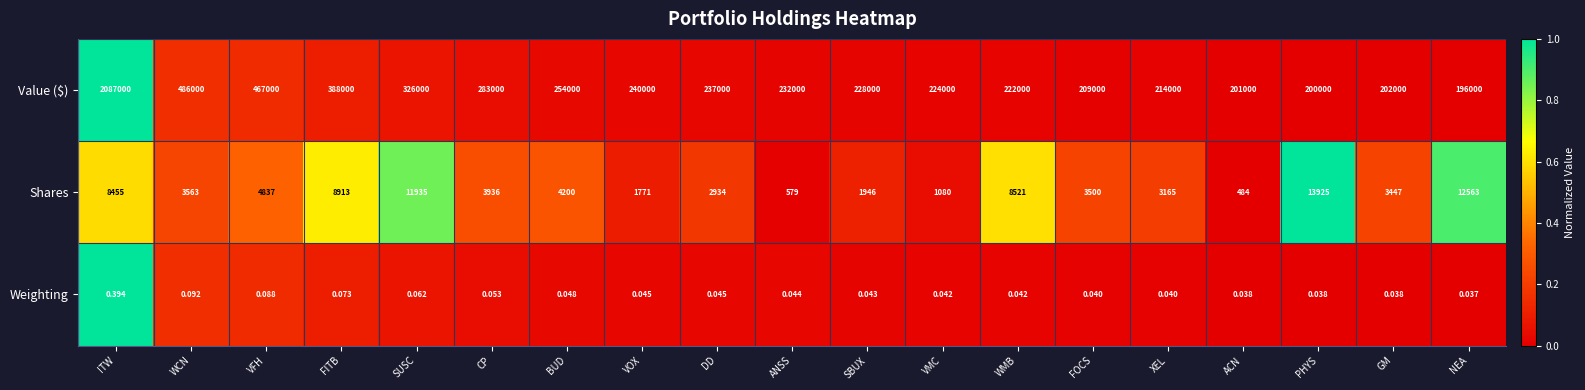

At which category does the chart reach its peak across all series?

ITW